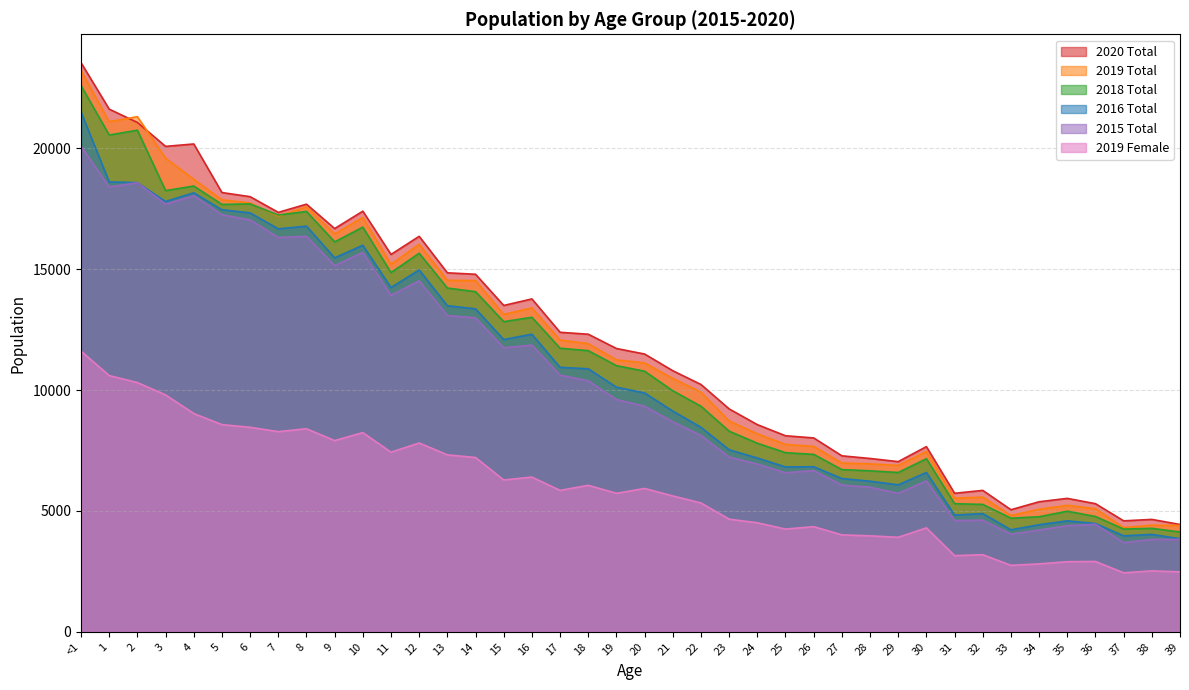

What is the difference between the highest and lowest values at 3?

10280